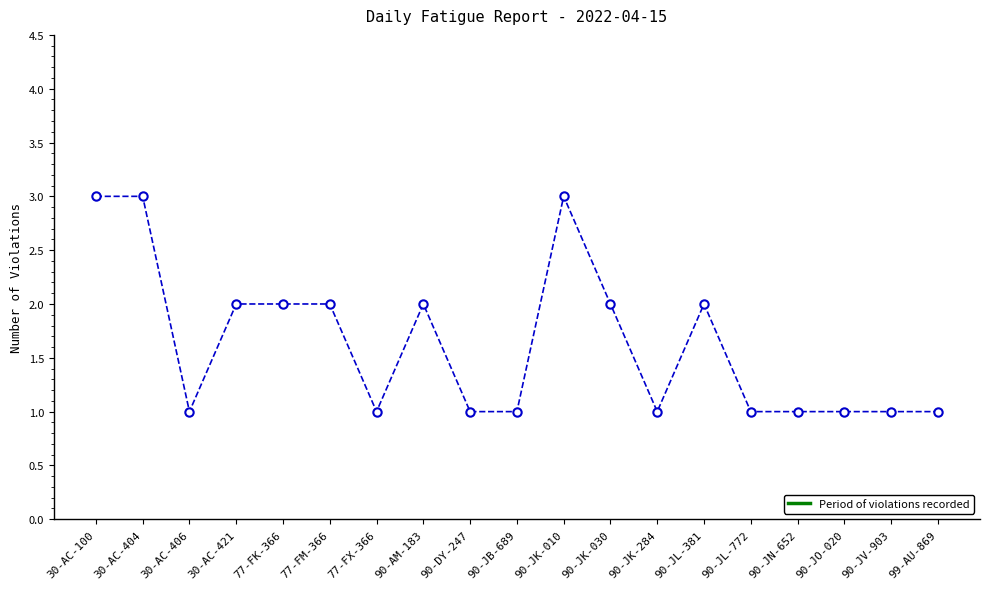

What is the change in value from 30-AC-404 to 90-AM-183?

-1